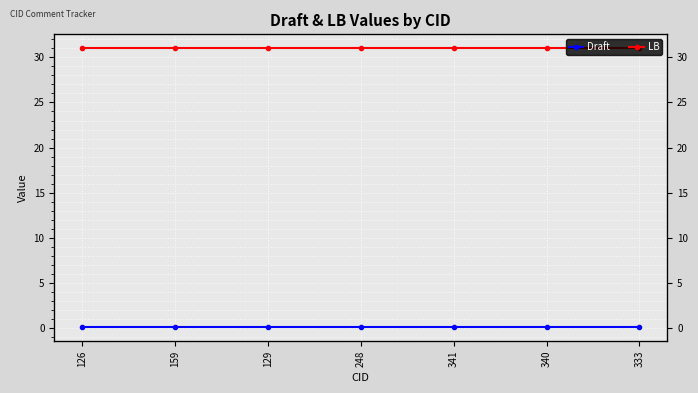

At which category is the sum across all series the highest?

341